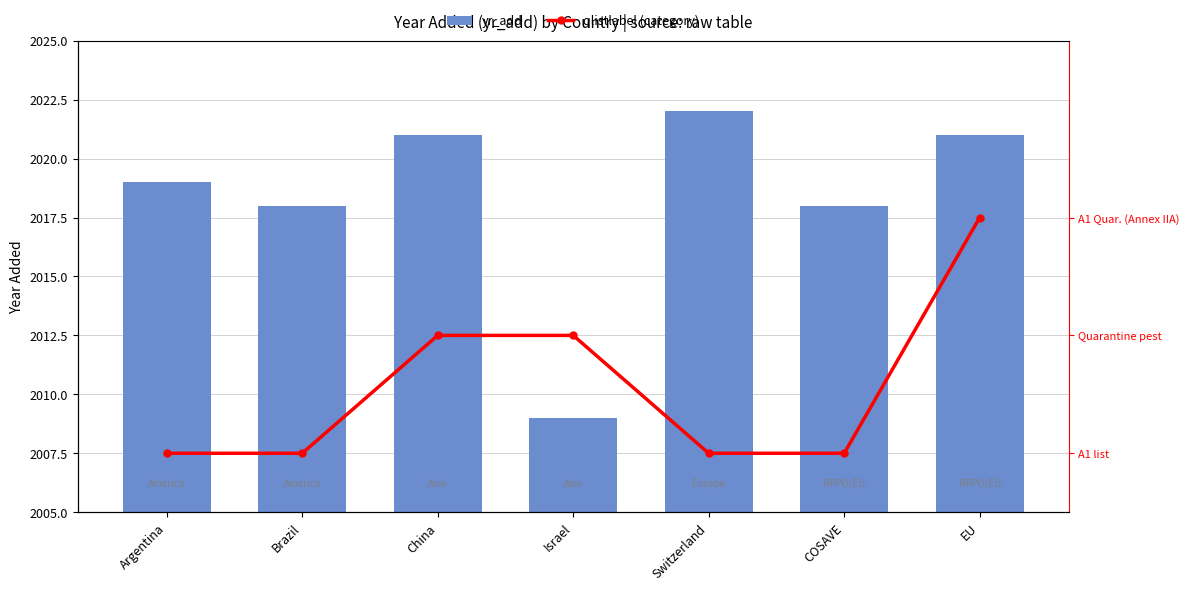

Rank the series by their average value, from lowest to highest.

qlistlabel (category), yr_add